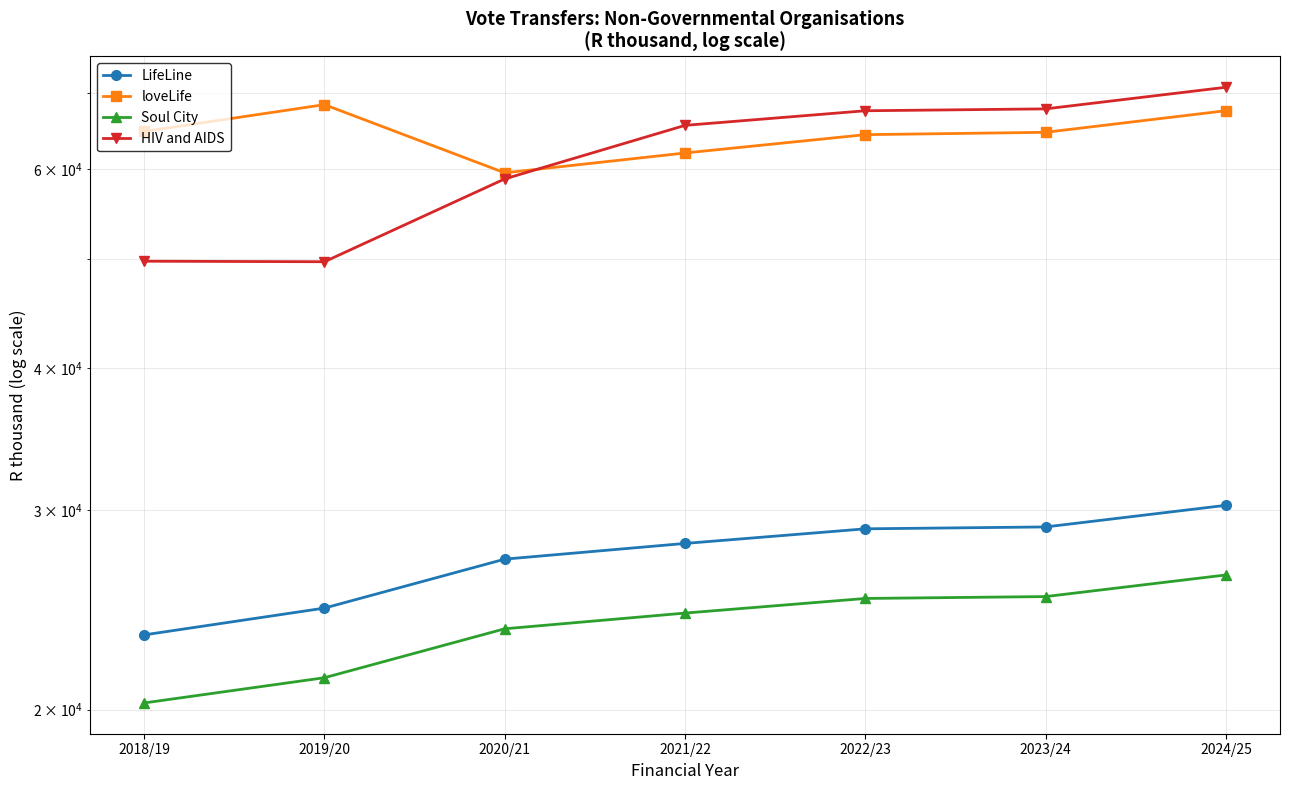

What are all the series names shown in the legend?

LifeLine, loveLife, Soul City, HIV and AIDS